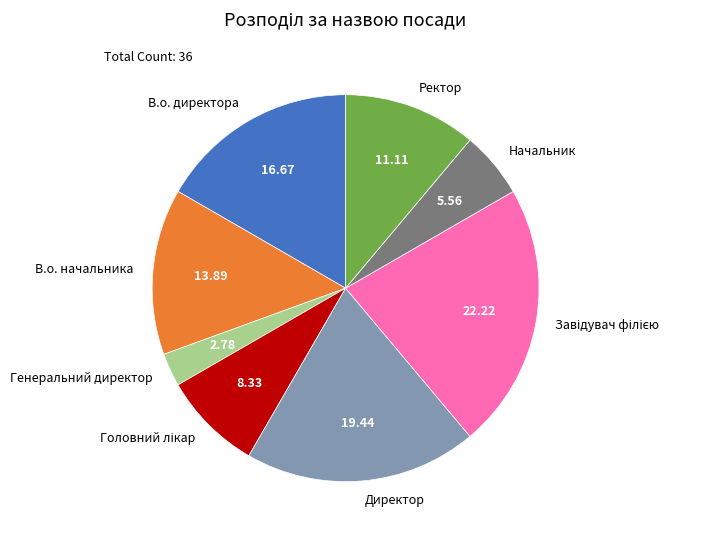

True or false: В.о. директора accounts for 10% of the total.

False